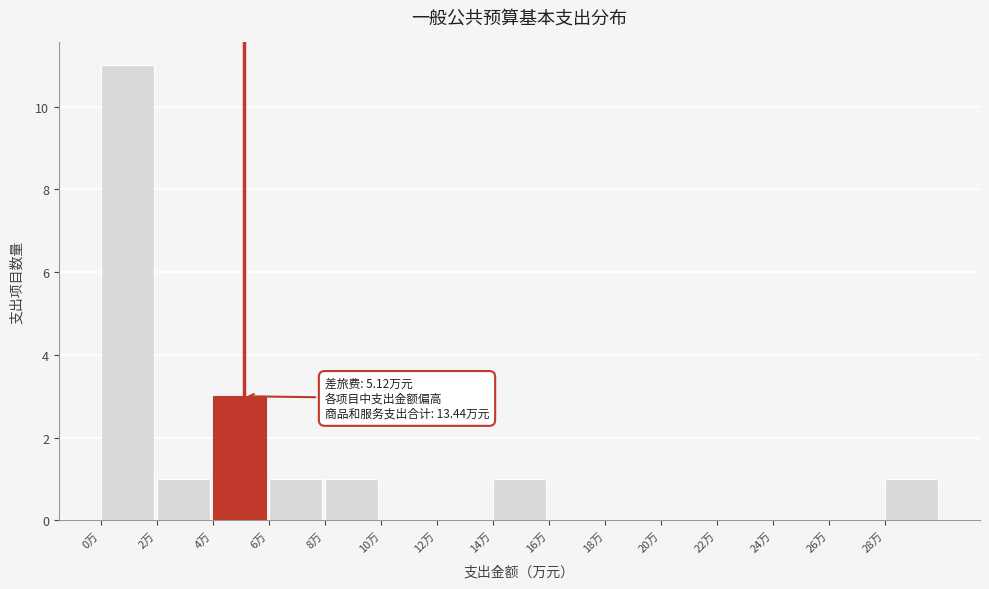

Which range on the x-axis has the tallest bar?

0 to 2